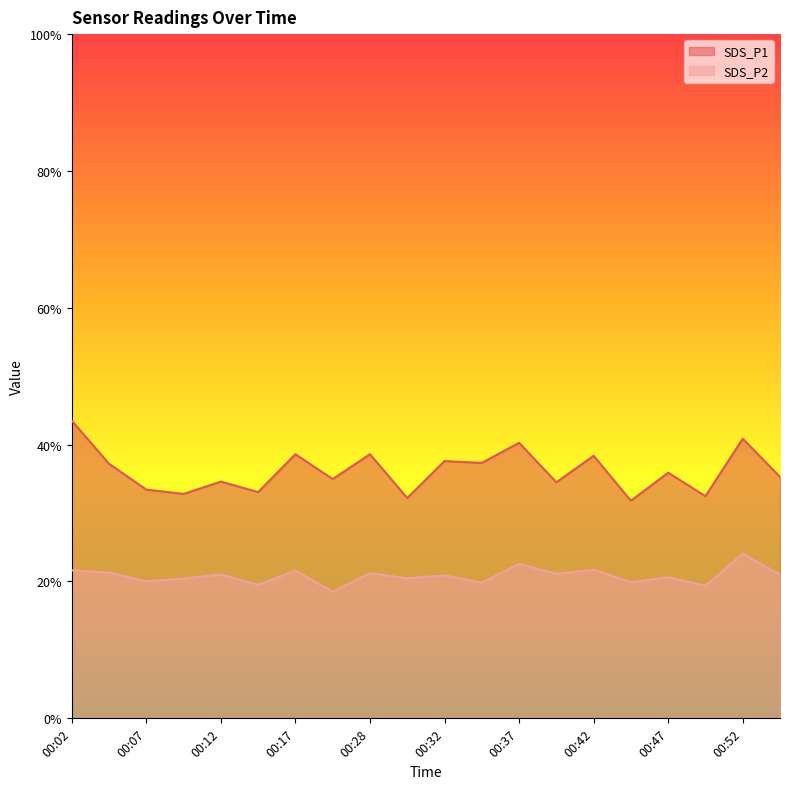

At which category is the sum across all series the highest?

00:02